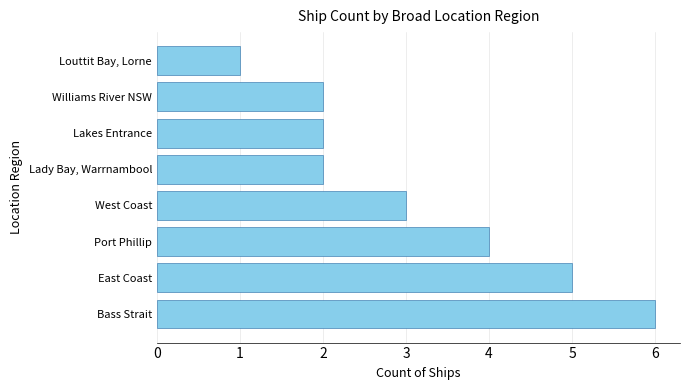

The value at Bass Strait is 6. True or false?

True